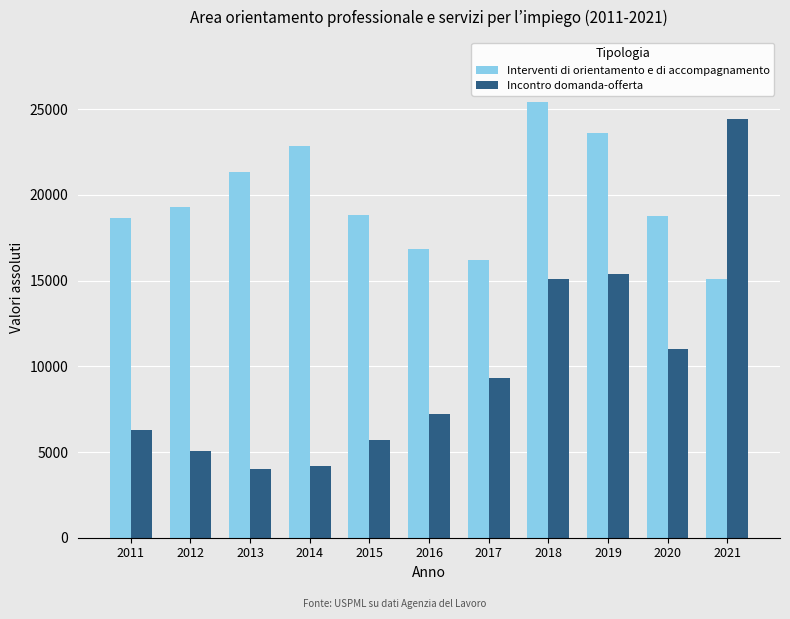

At which category is the sum across all series the highest?

2018